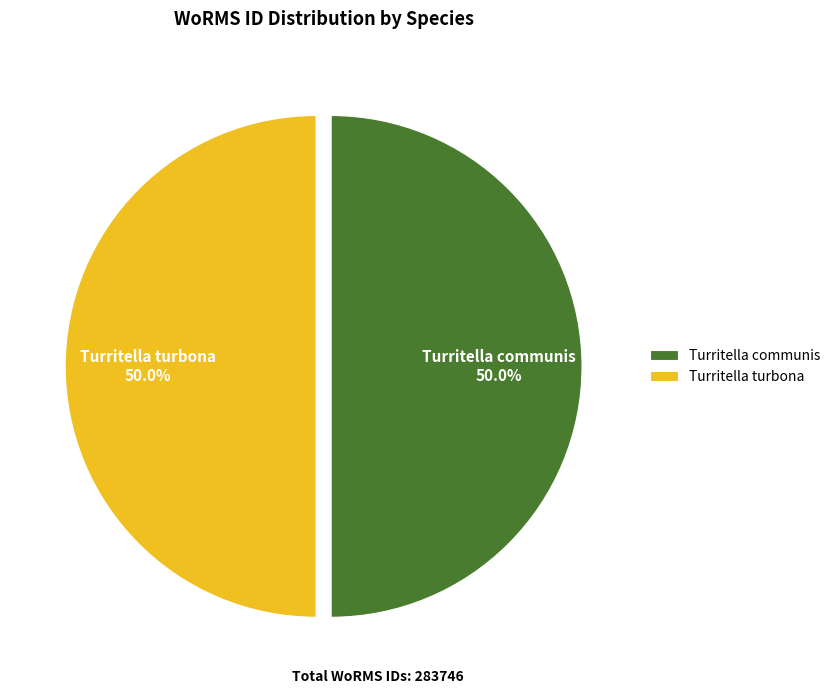

What percentage is NOT represented by Turritella communis?

50.0%